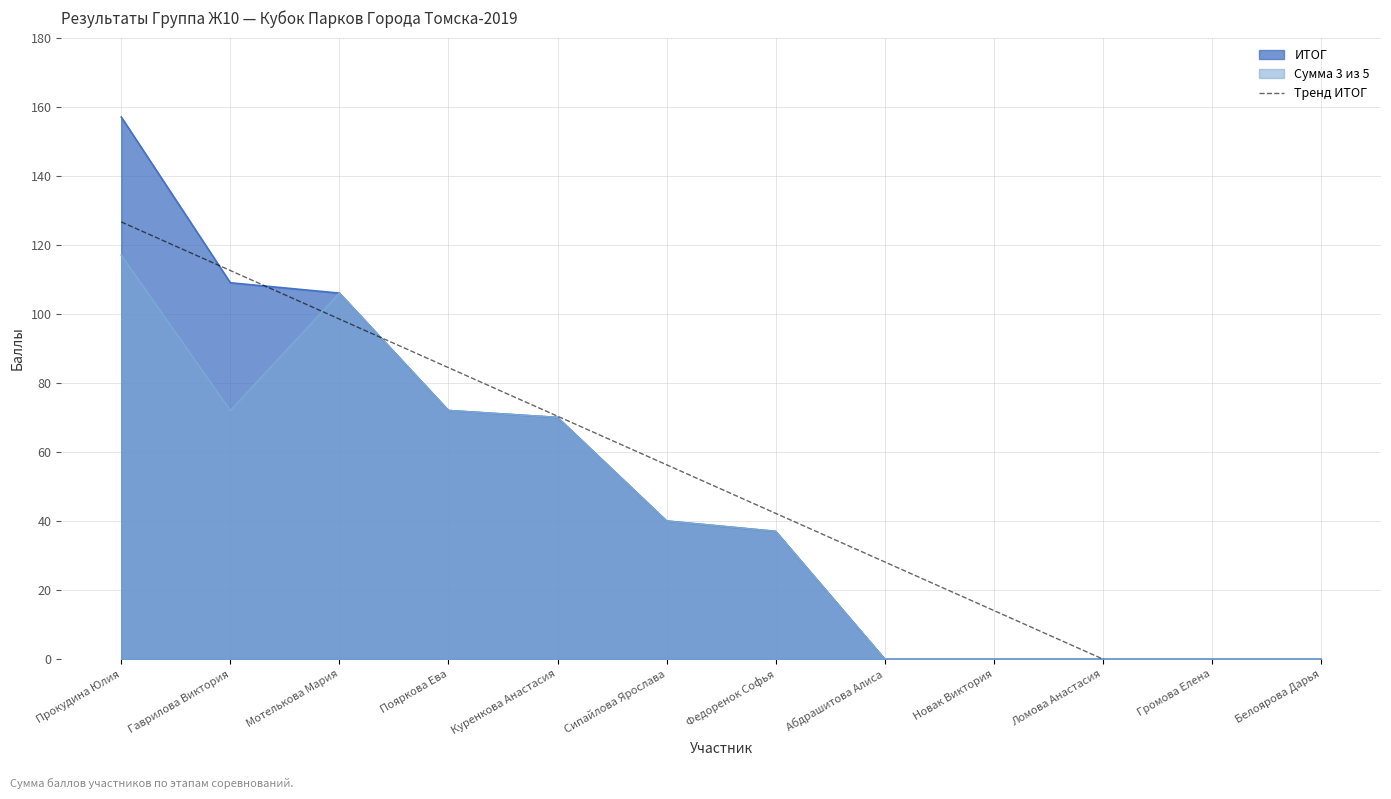

What is the label of the 5th point from the left?

Куренкова Анастасия